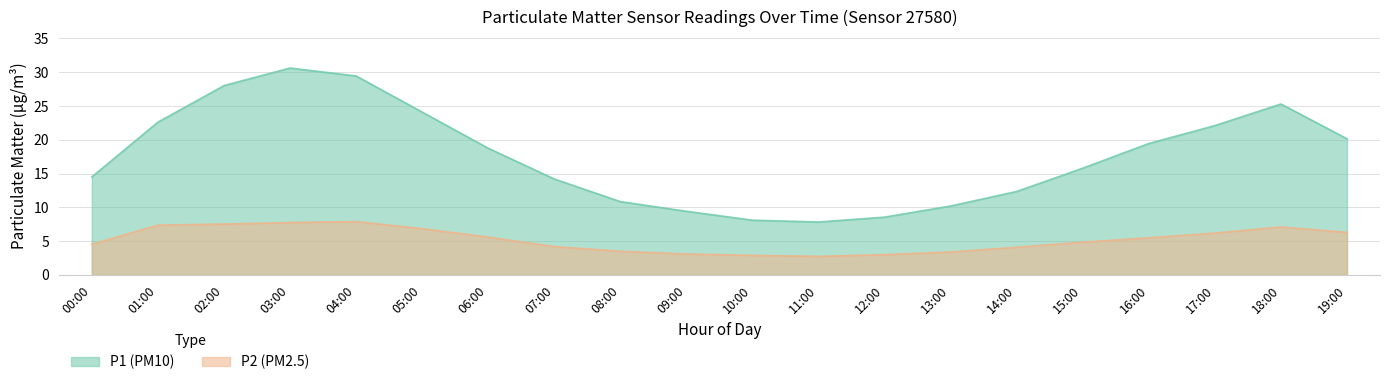

The value of P1 at 02:00 is 28.0. True or false?

True